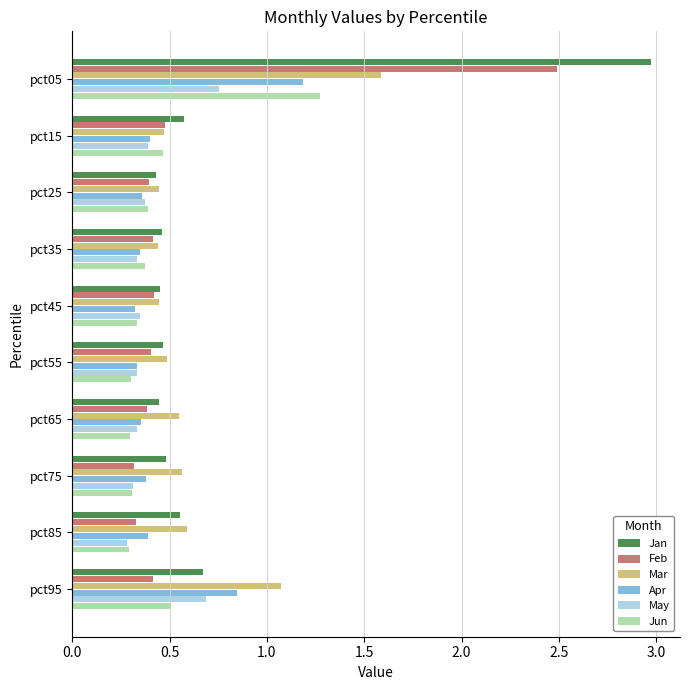

What is the difference between the maximum and minimum values in the Jan series?

2.5